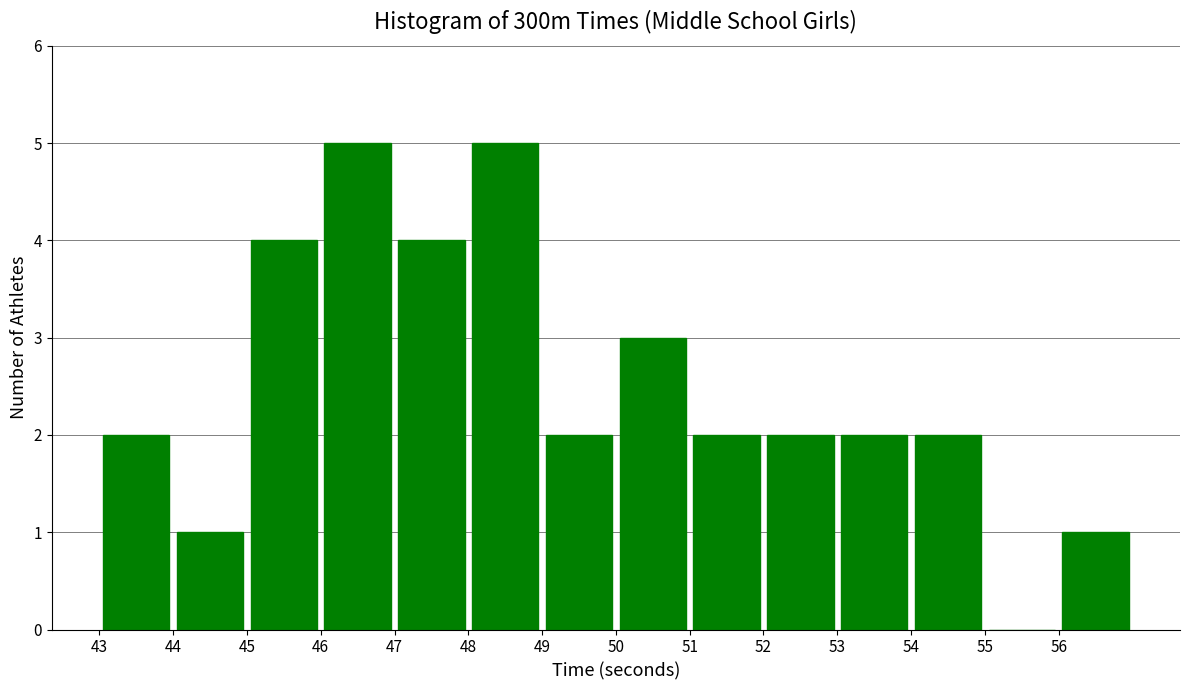

What is the height of the bar covering 54 to 55 on the x-axis? The values are not printed on the chart, so give them approximately, as read against the axis.

2